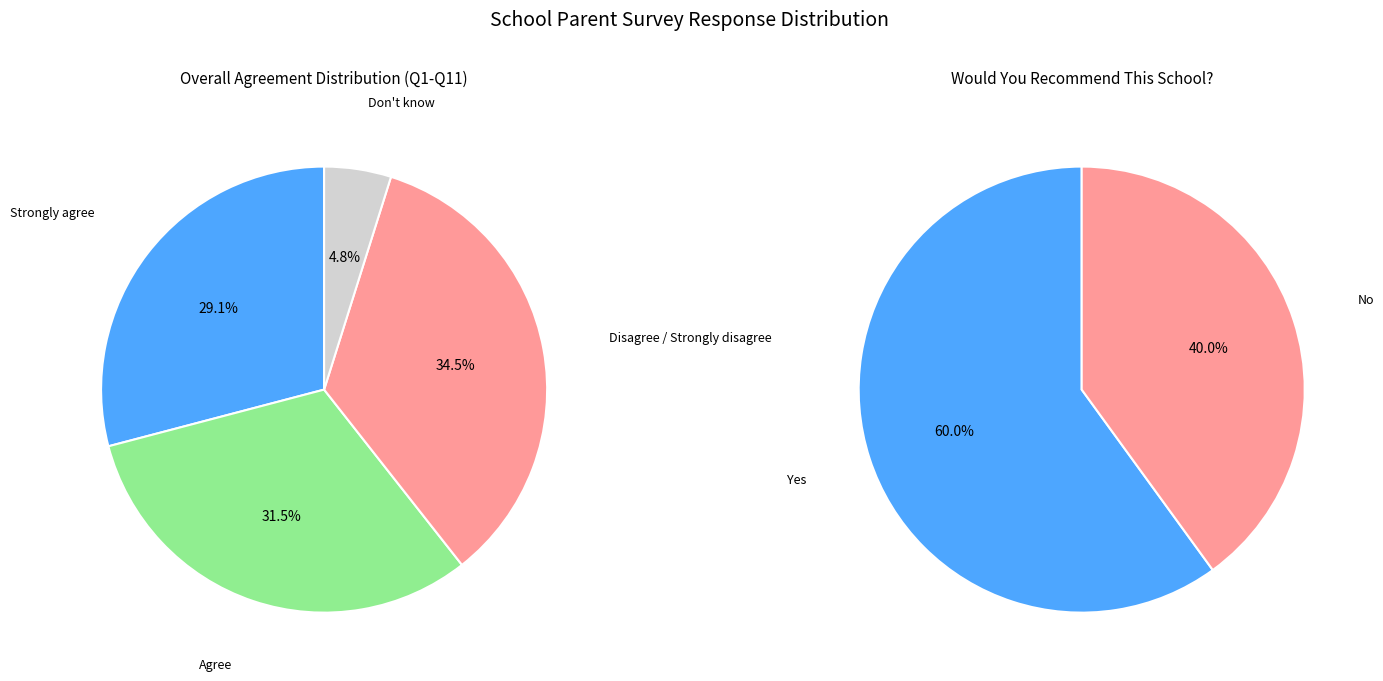

Is it true that 8 is 4% of the pie?

False